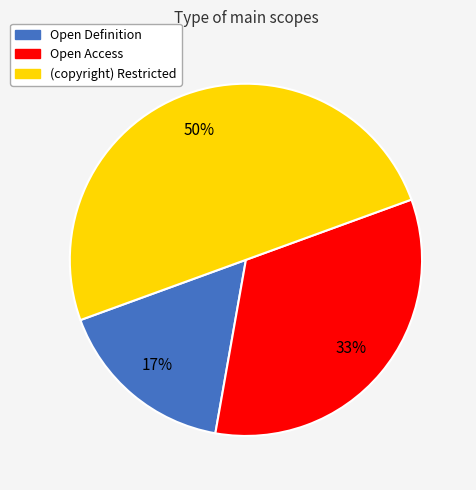

To the nearest percent, what is the average slice percentage?

33%